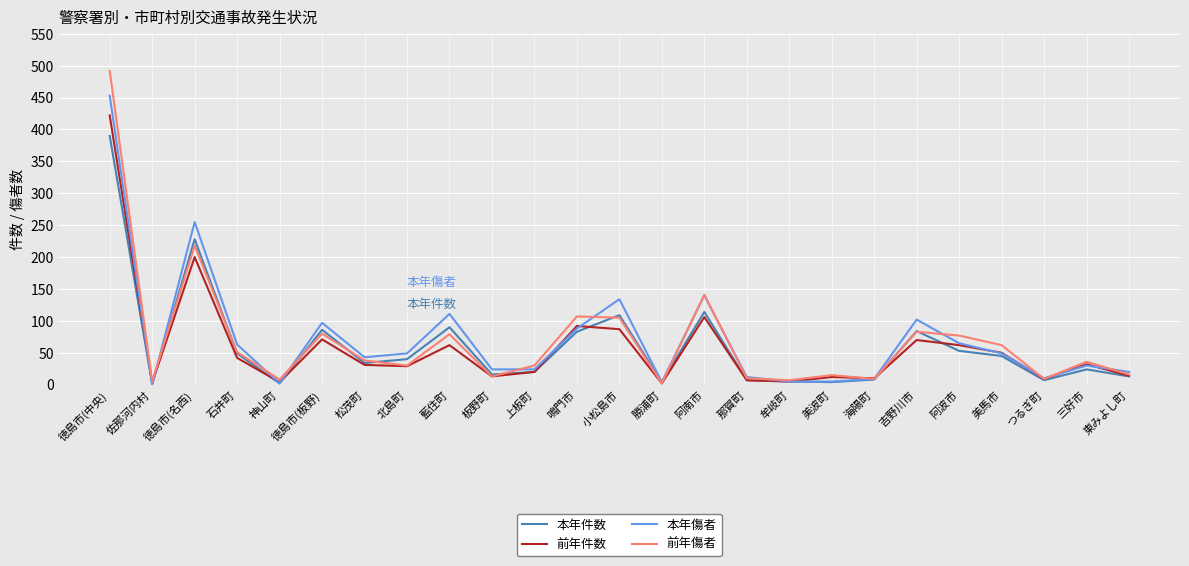

What is the sum of all 前年件数 values?

1455